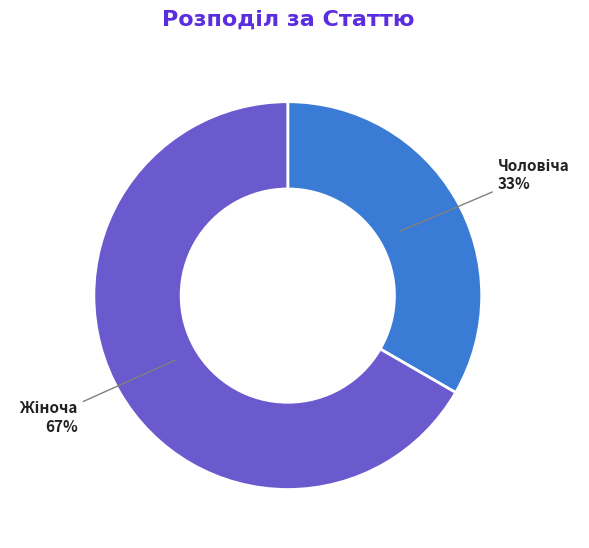

Does any single category account for the majority?

Yes